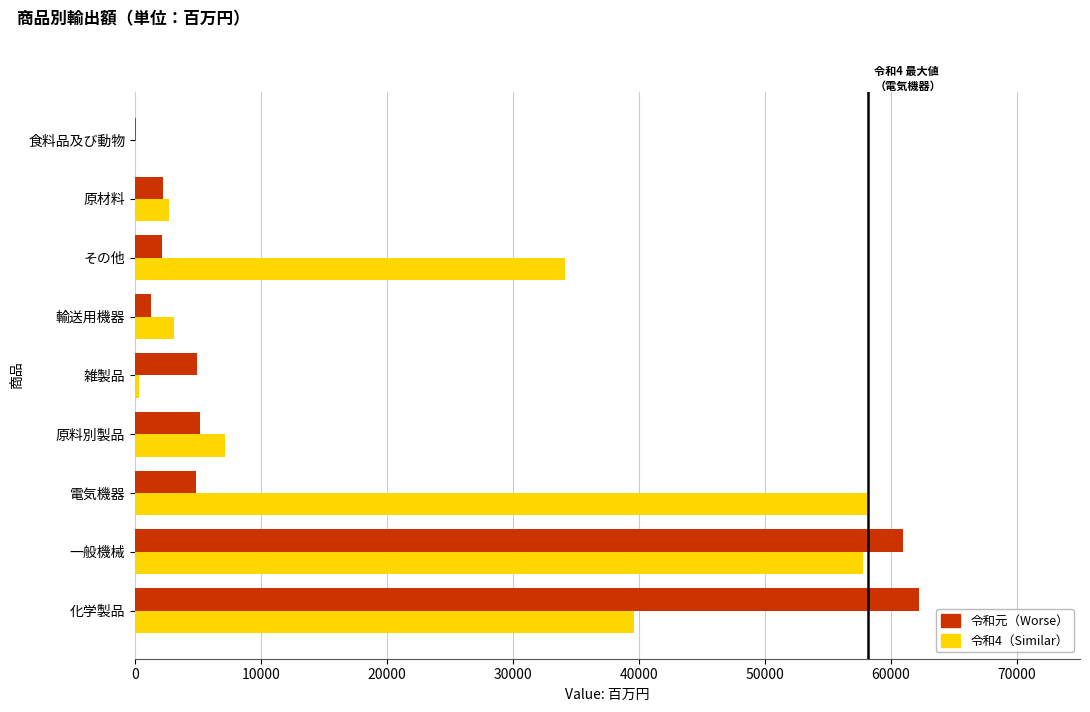

What is the greatest value displayed?

62257.6